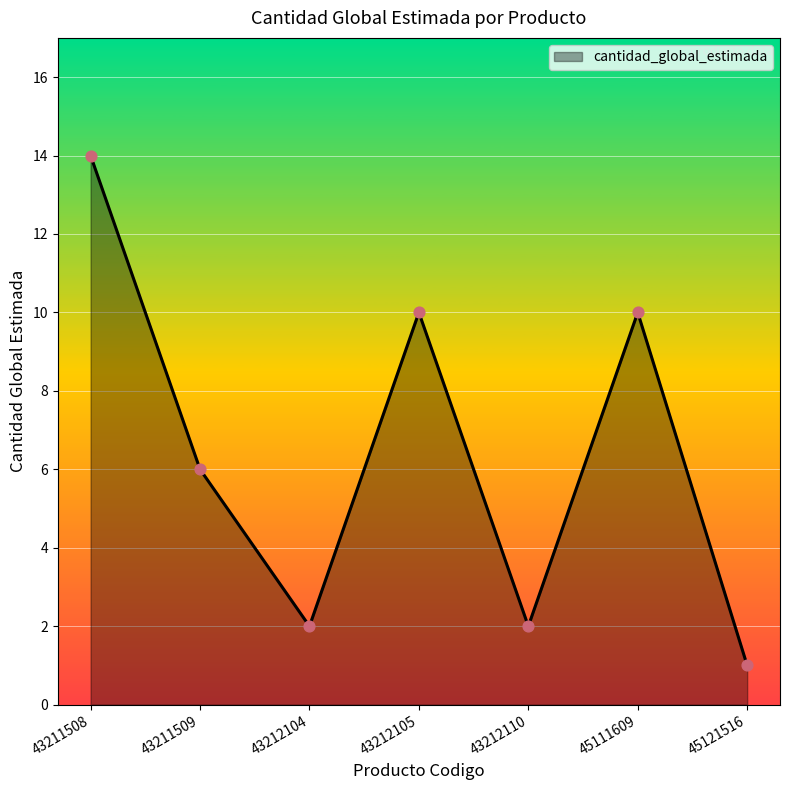

What is the ratio of the value at 43211508 to the value at 43211509?

2.3